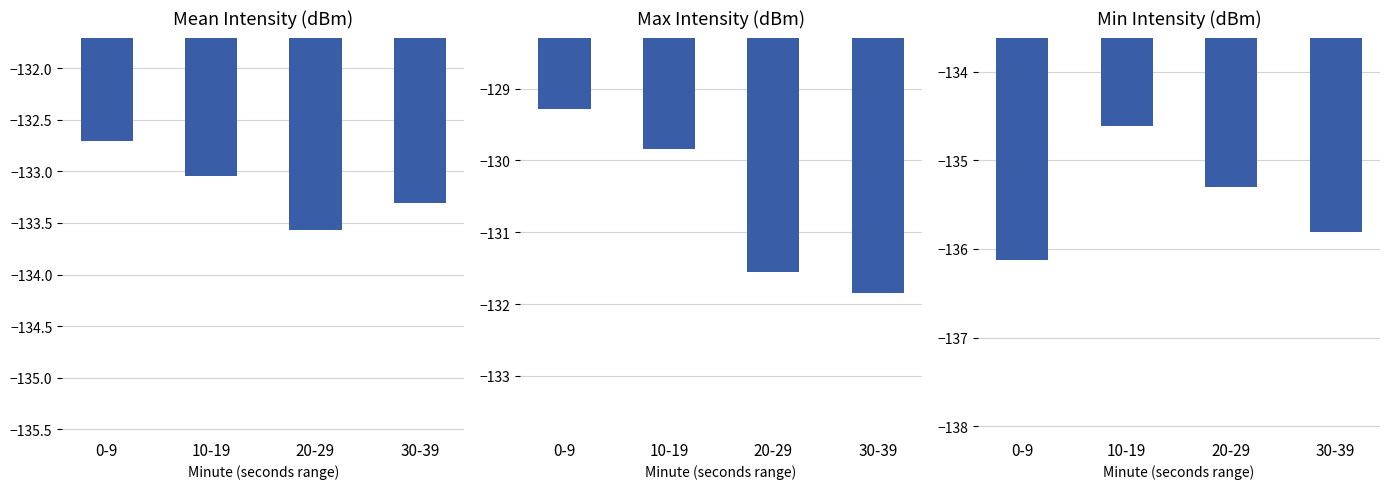

Reading left to right, what are all the values shown in this chart?

Mean Intensity (dBm): -132.7	-133.0	-133.6	-133.3
Max Intensity (dBm): -129.3	-129.8	-131.6	-131.8
Min Intensity (dBm): -136.1	-134.6	-135.3	-135.8